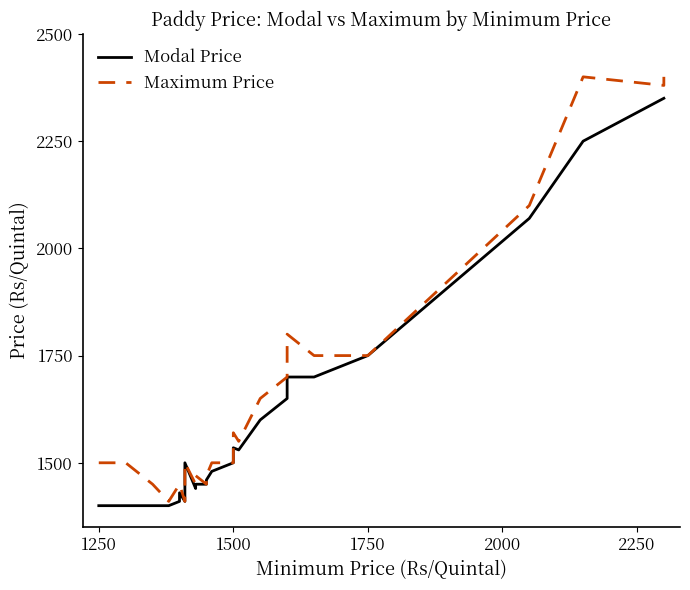

What is the average value of the Modal Price series?

1551